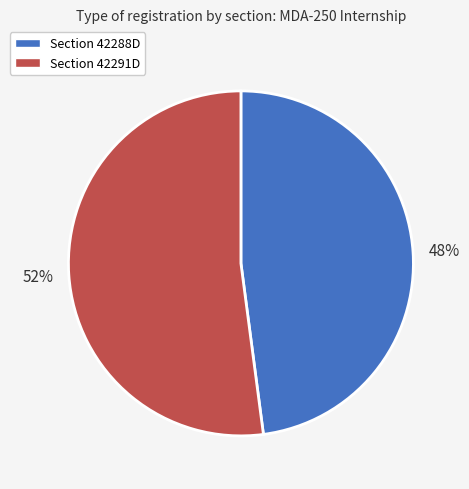

To the nearest percent, what is the difference between the Section 42288D and Section 42291D slice percentages?

4%